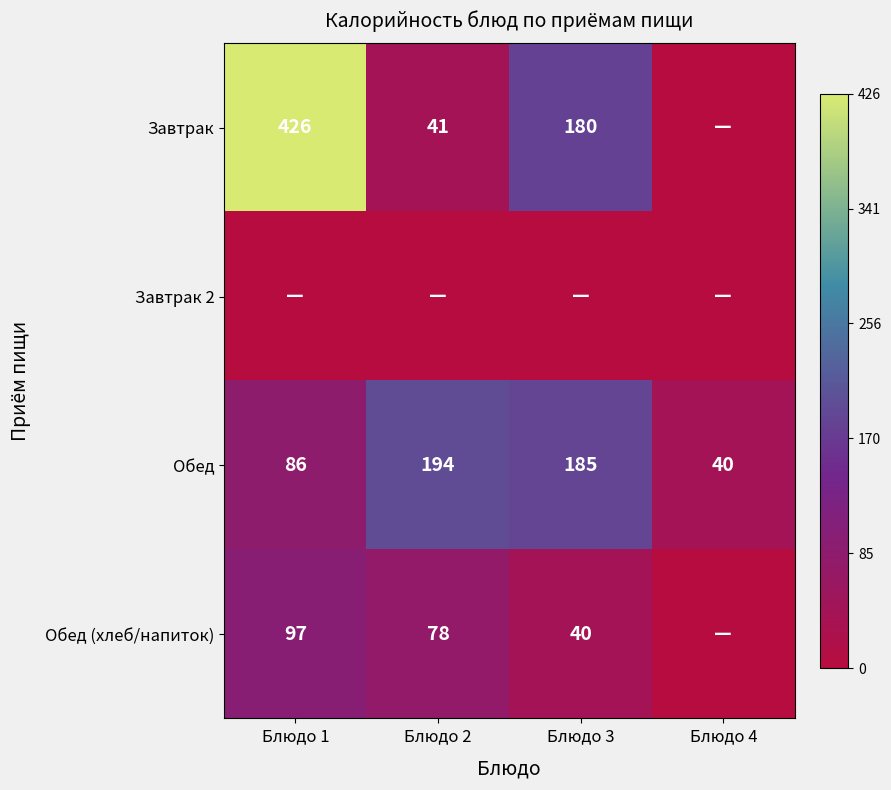

Which category has the lowest value in the Обед series?

Блюдо 4